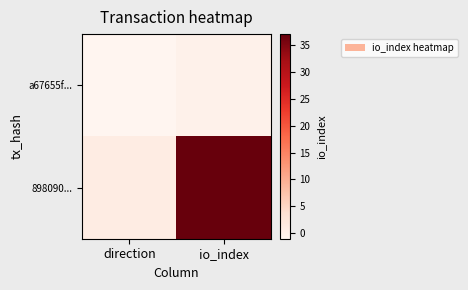

Reading left to right, extract all data points from this chart.

a67655f...: direction=-1	io_index=0
898090...: direction=1	io_index=37